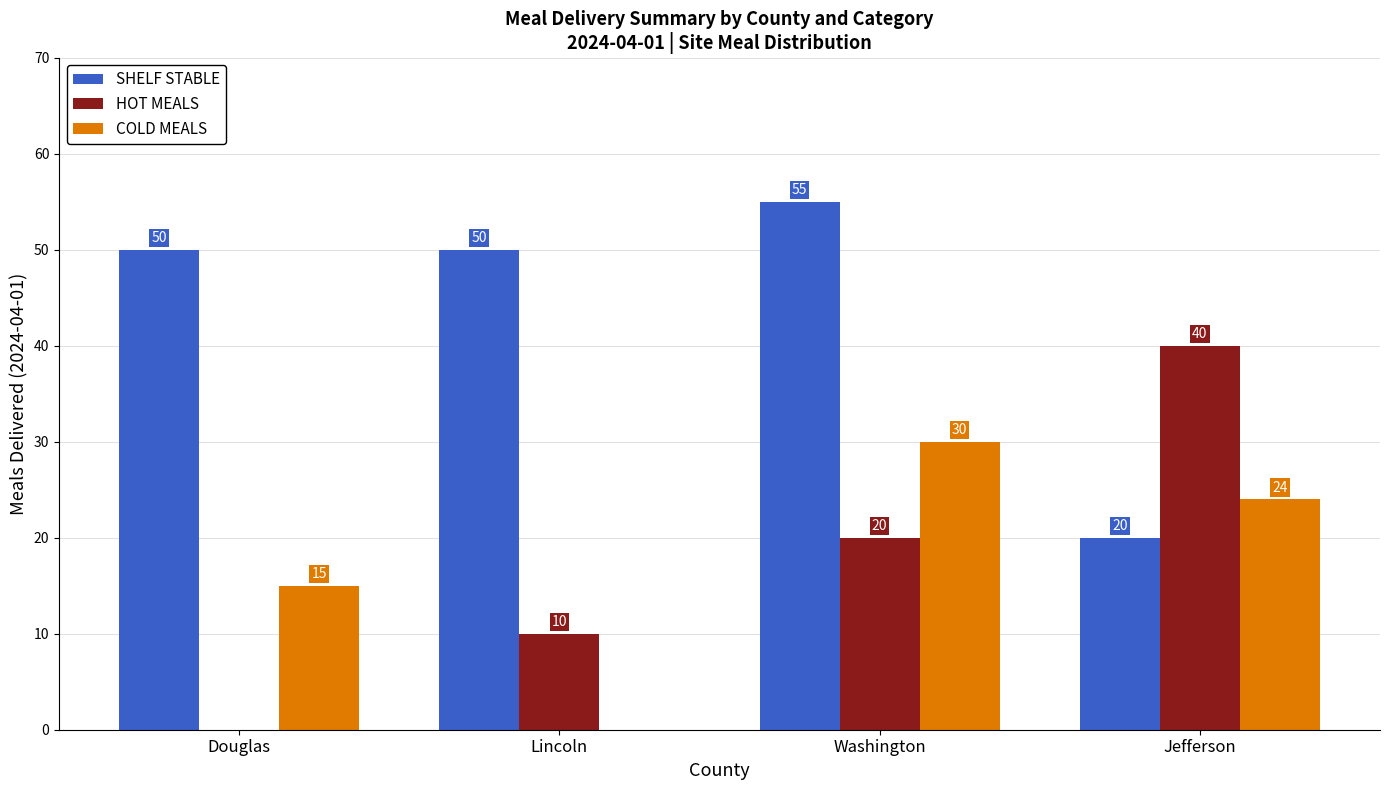

Which series changed the most between Lincoln and Washington?

COLD MEALS